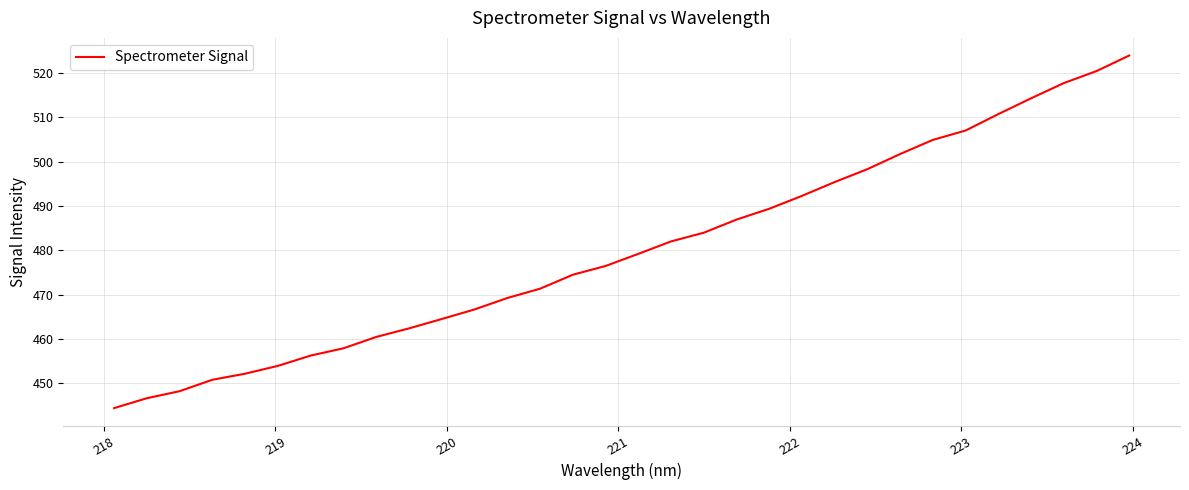

True or false: there are more than 2 points higher than both neighbors.

False